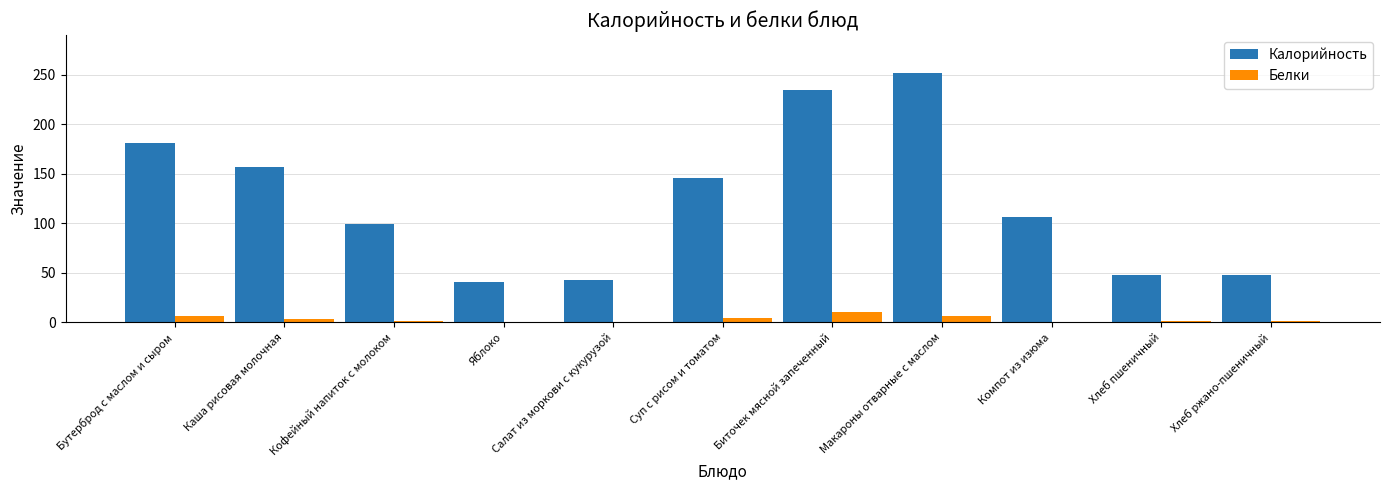

Which series has the largest range (max minus min)?

Калорийность